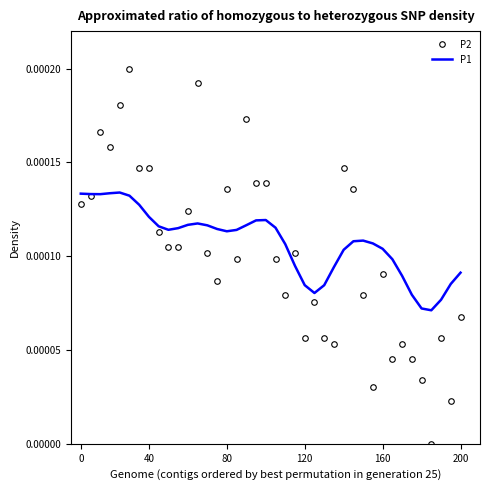

Which series has the widest spread of values?

P2